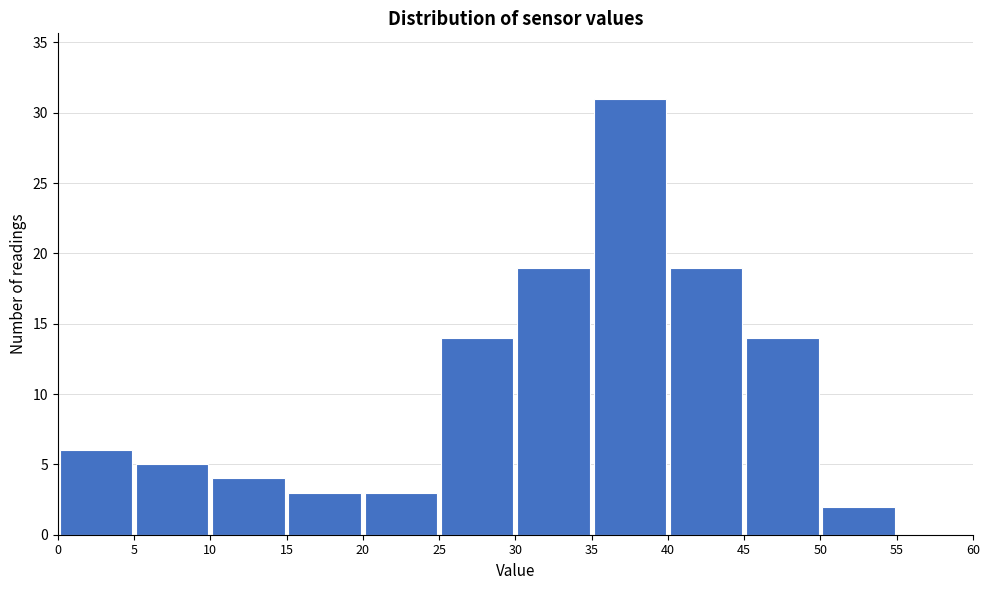

Which range on the x-axis has the tallest bar?

35 to 40